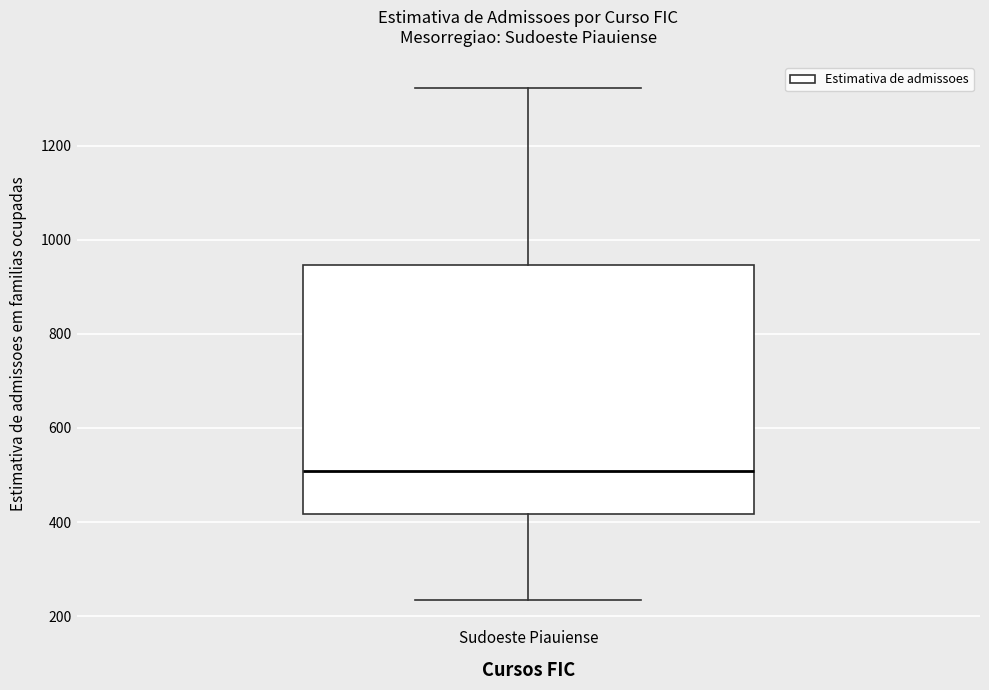

Transcribe this box plot: give where the median line is, the range the box spans, and where the two whiskers end, as read against the y-axis. The values are not printed on the chart, so give them approximately, as read against the axis.

median 500, box 420 to 940, whiskers 240 to 1320